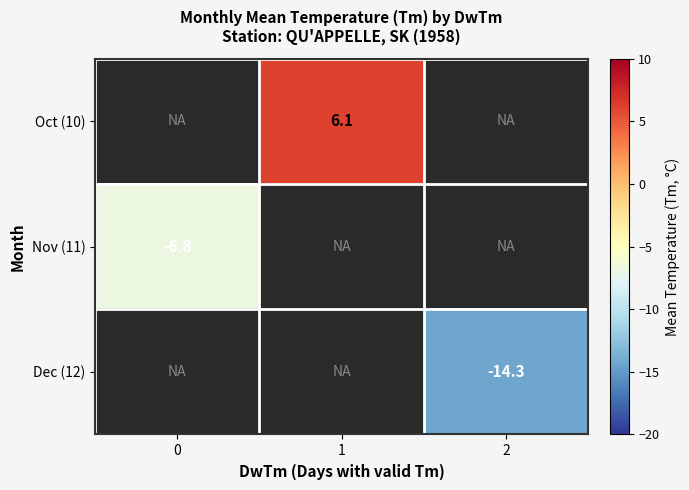

True or false: Oct (10) has a value of 9.5 at 1.

False